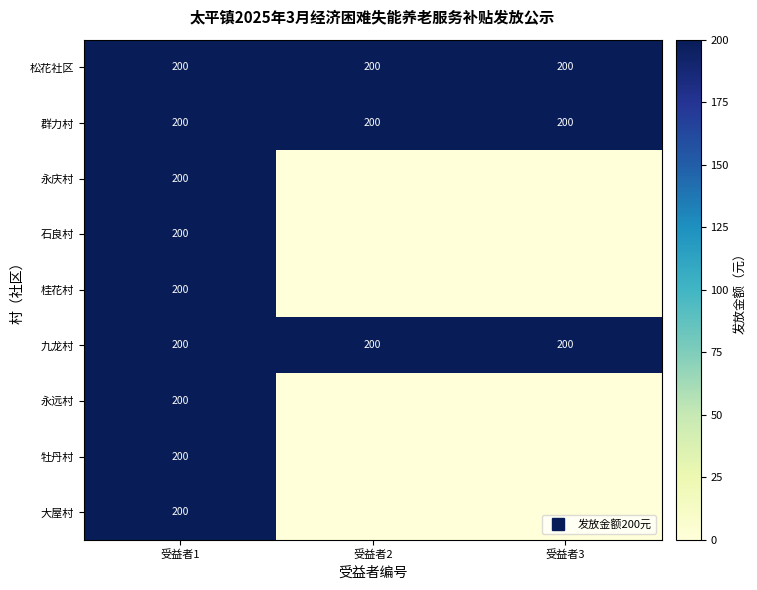

Which series has the widest spread of values?

永庆村